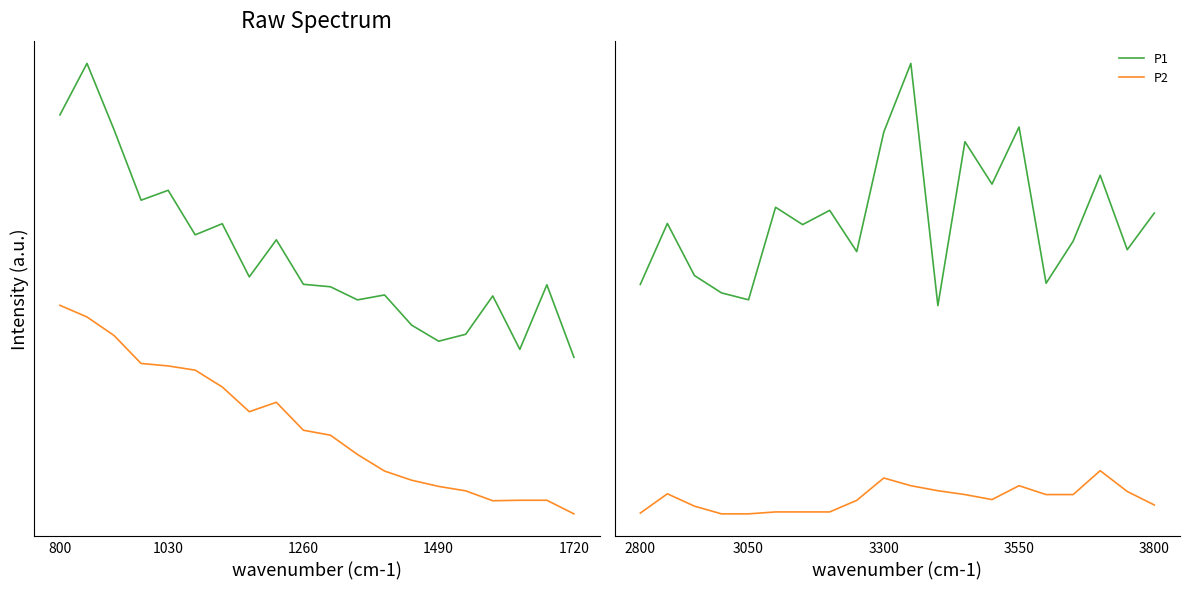

What is the highest value of the P2 series?

5.1